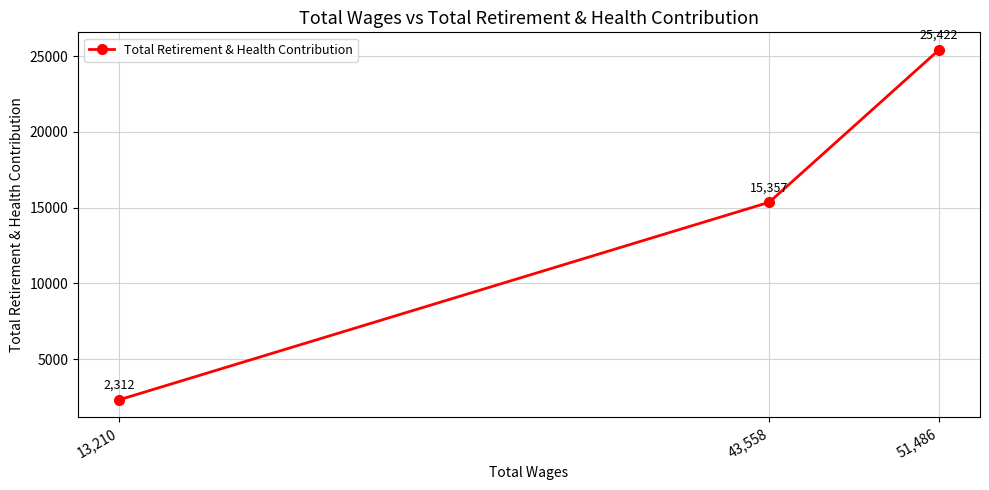

Reading left to right, transcribe all the data shown in this chart.

13,210=2312	43,558=15357	51,486=25422